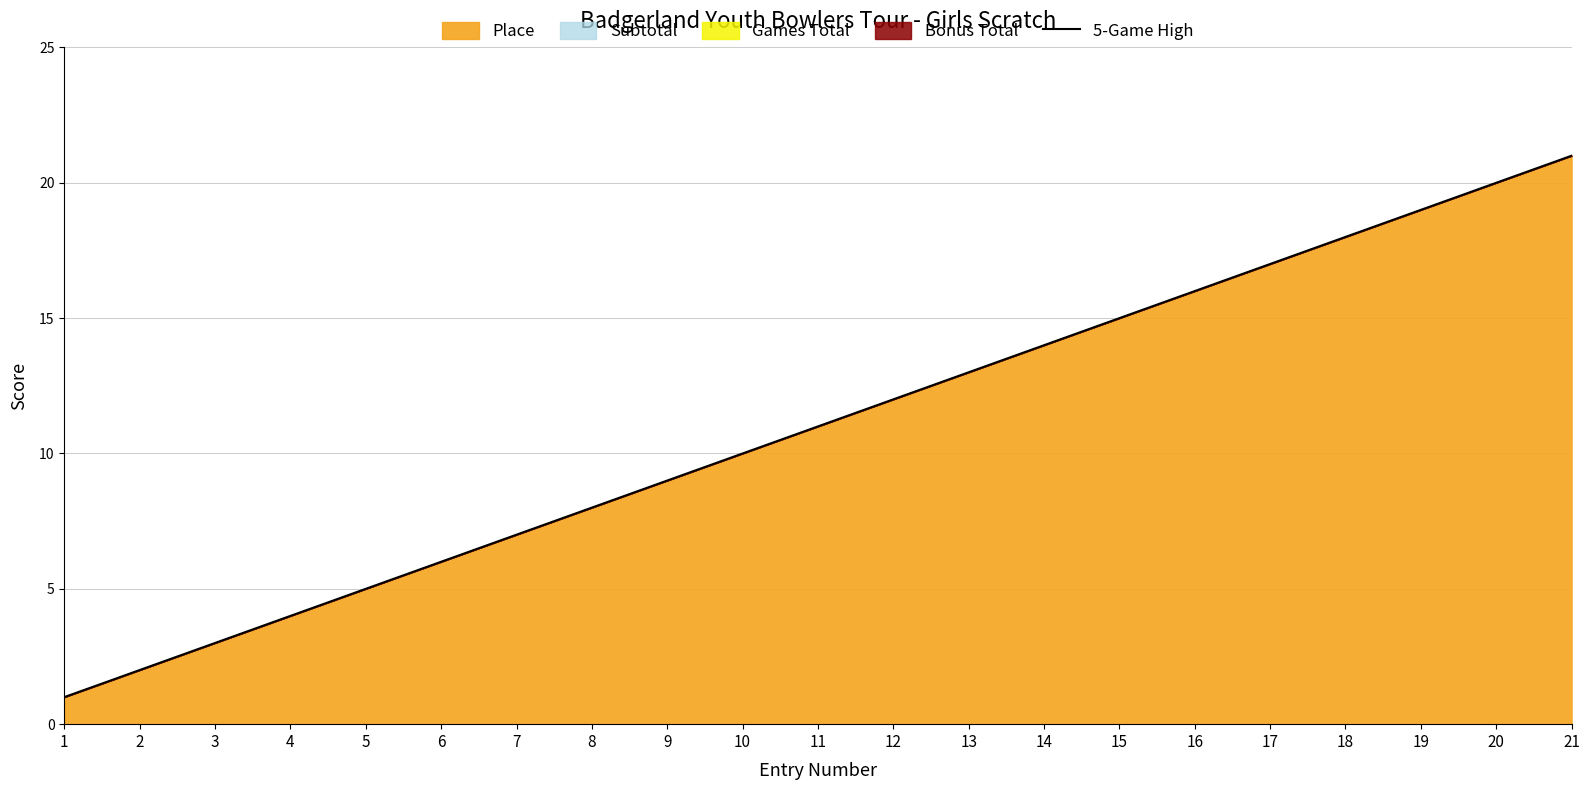

Which category has the lowest value across all series?

1